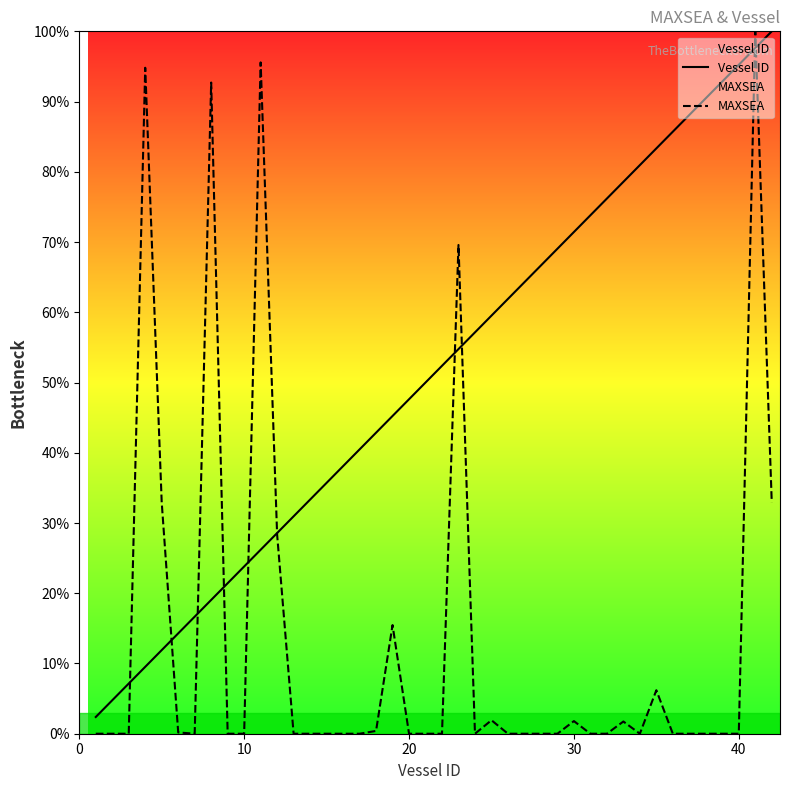

What is the greatest value displayed?

100.0